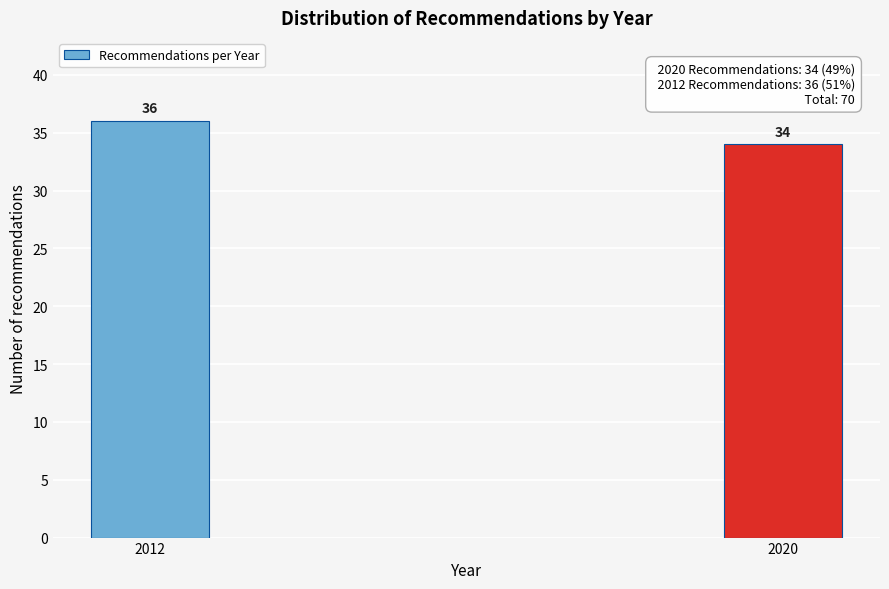

Reading left to right, transcribe all the data shown in this chart.

2012=36	2020=34